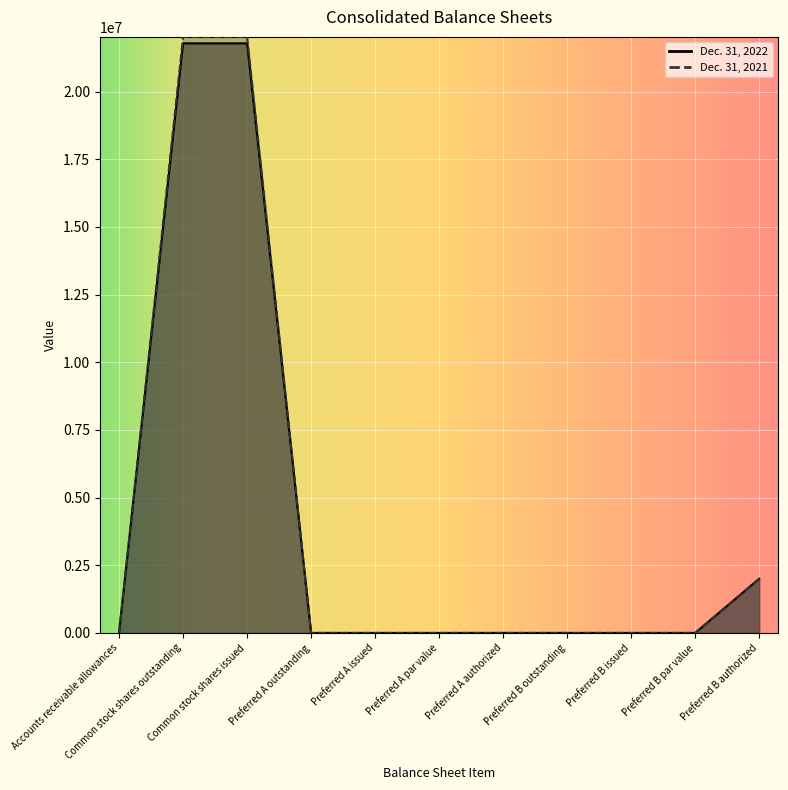

Where does the Dec. 31, 2022 series first go above 1?

Accounts receivable allowances